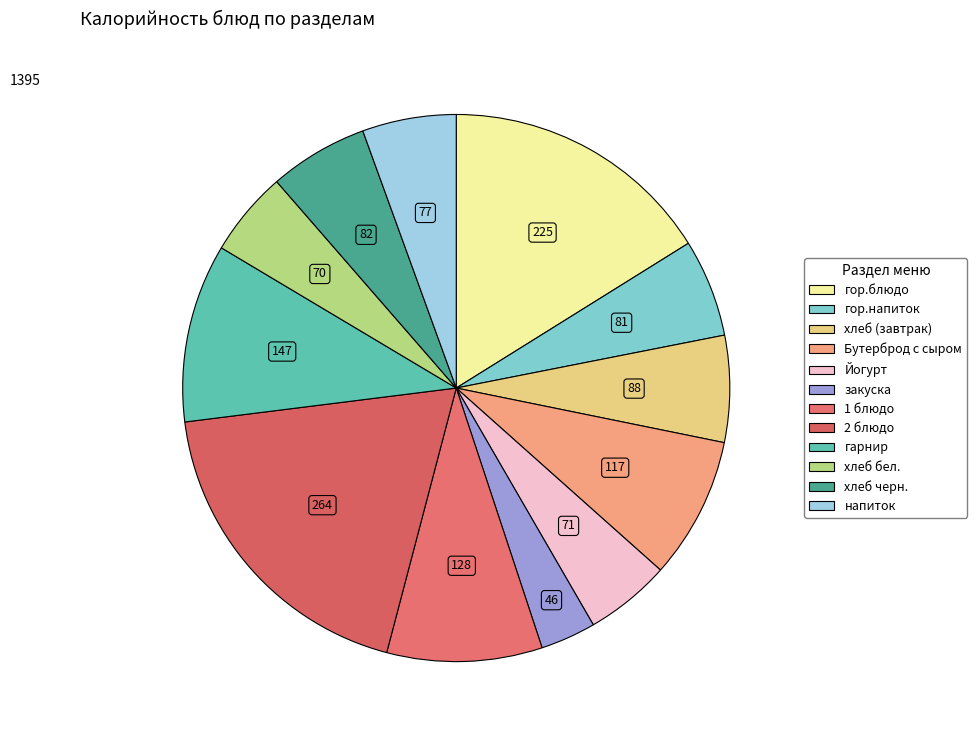

To the nearest percent, what percentage of the pie is 1 блюдо?

9%